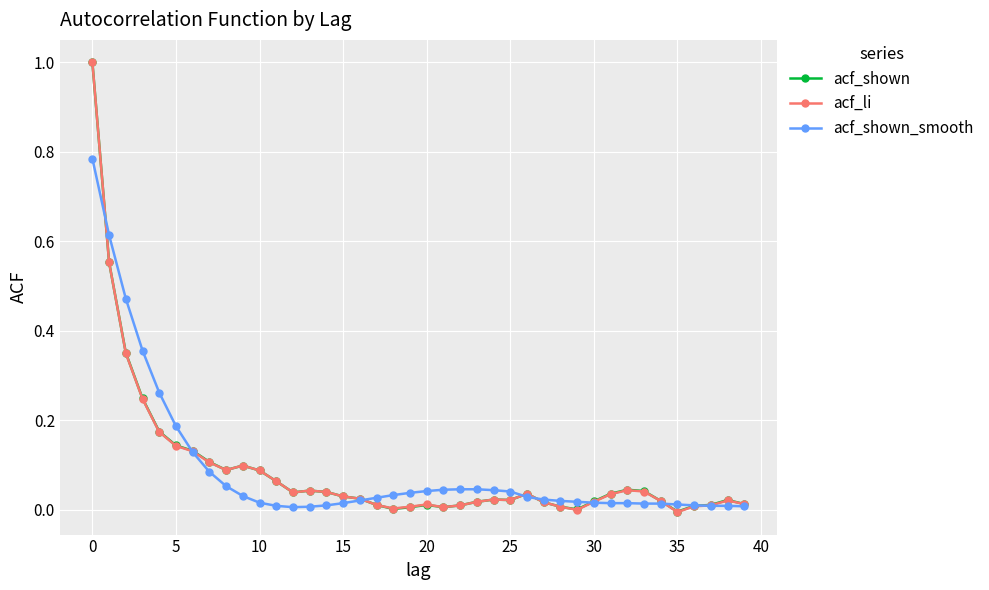

List the series in order of their overall mean, highest first.

acf_shown_smooth, acf_shown, acf_li